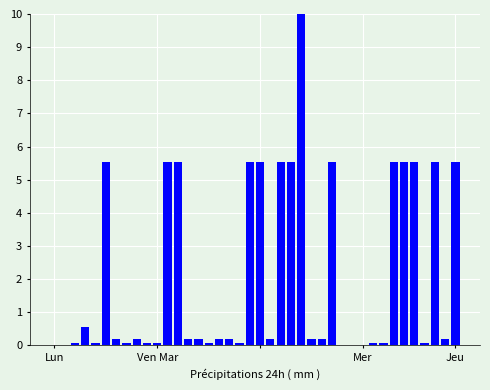

What is the sum of all values?

85.0